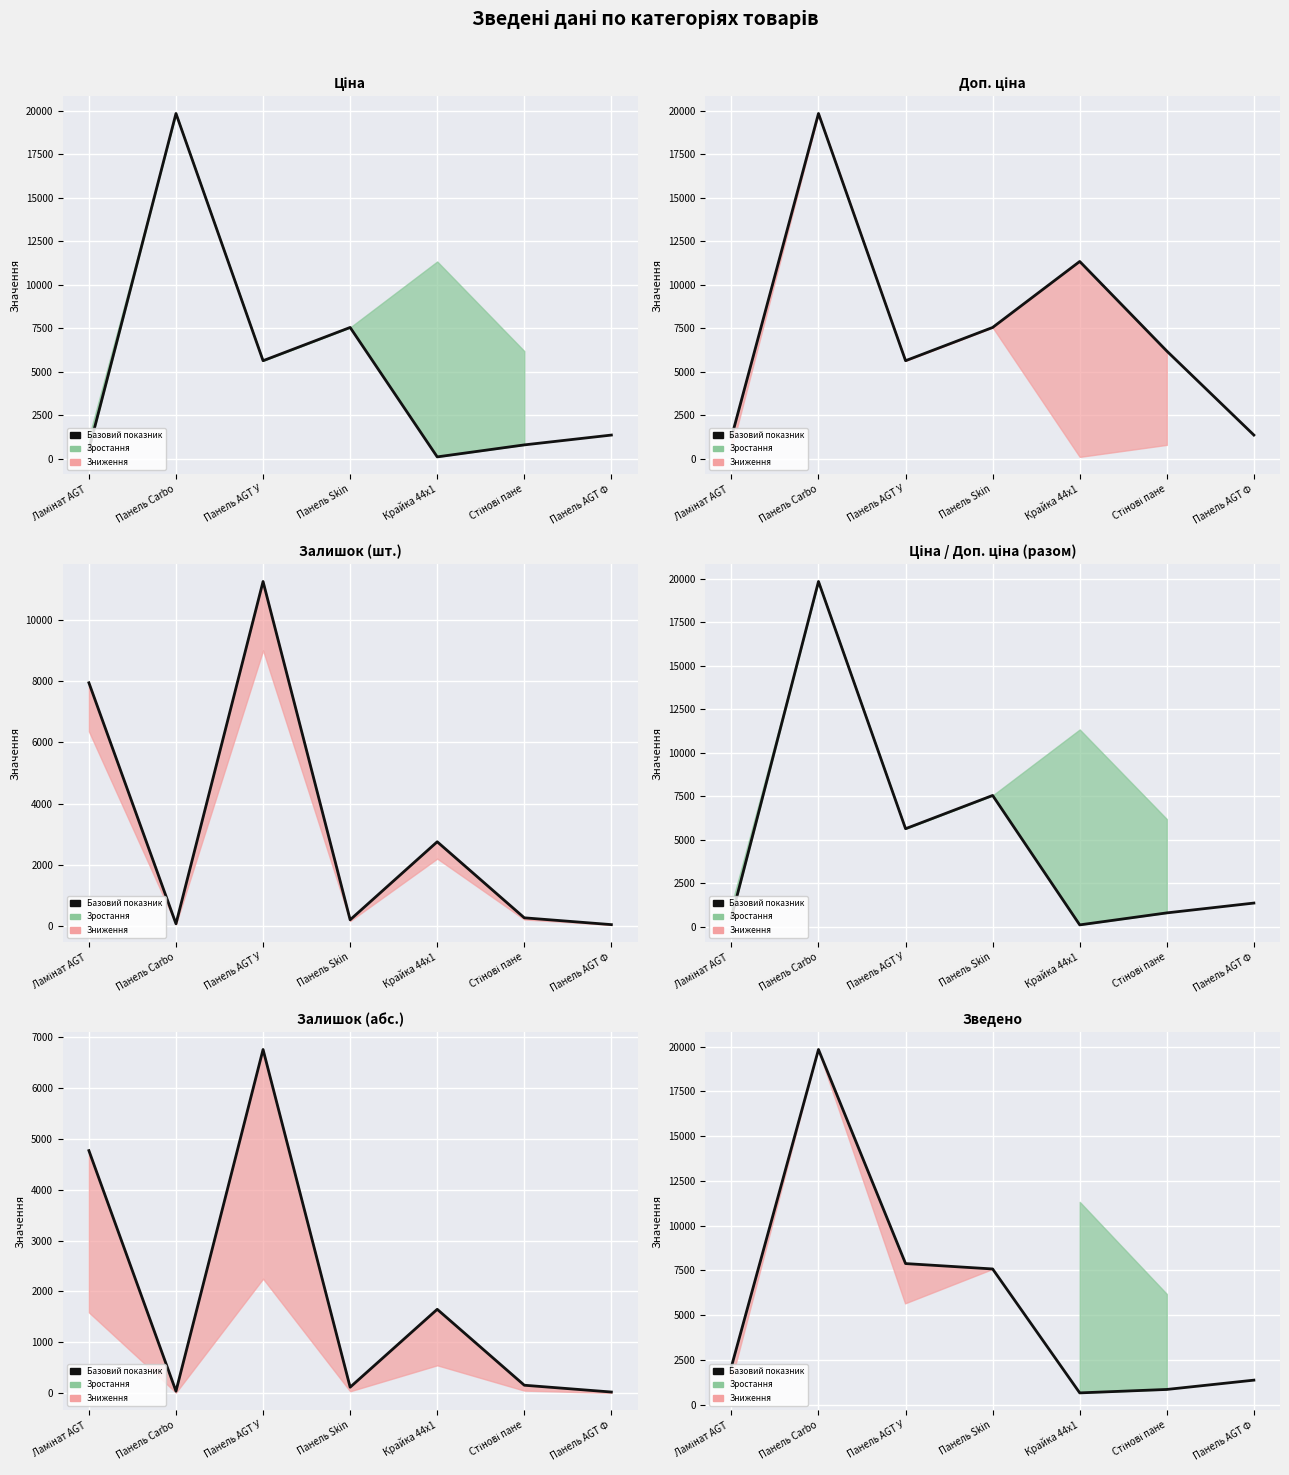

At which label is the value closest to 10254?

Панель AGT У